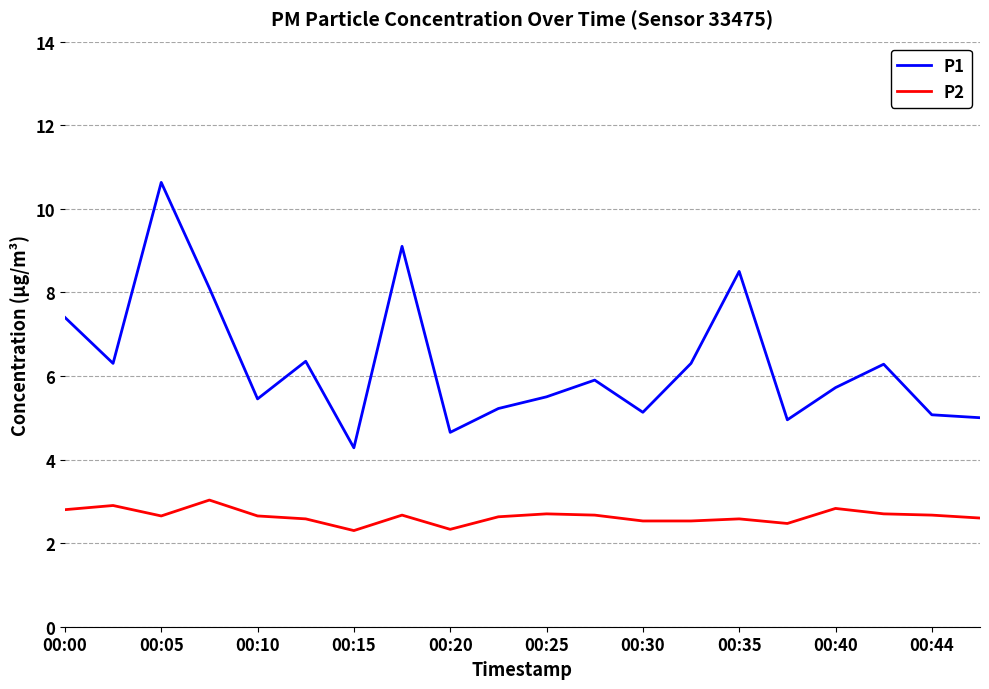

What is the greatest value displayed?

10.6